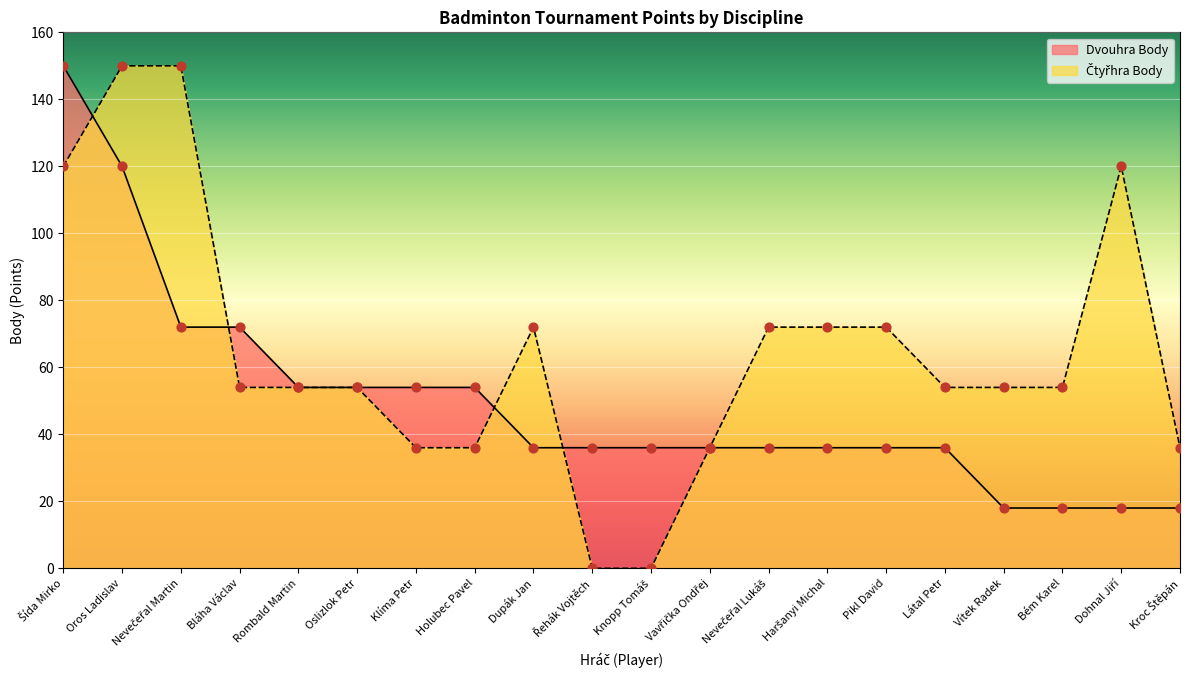

At which category is the sum across all series the highest?

Šída Mirko